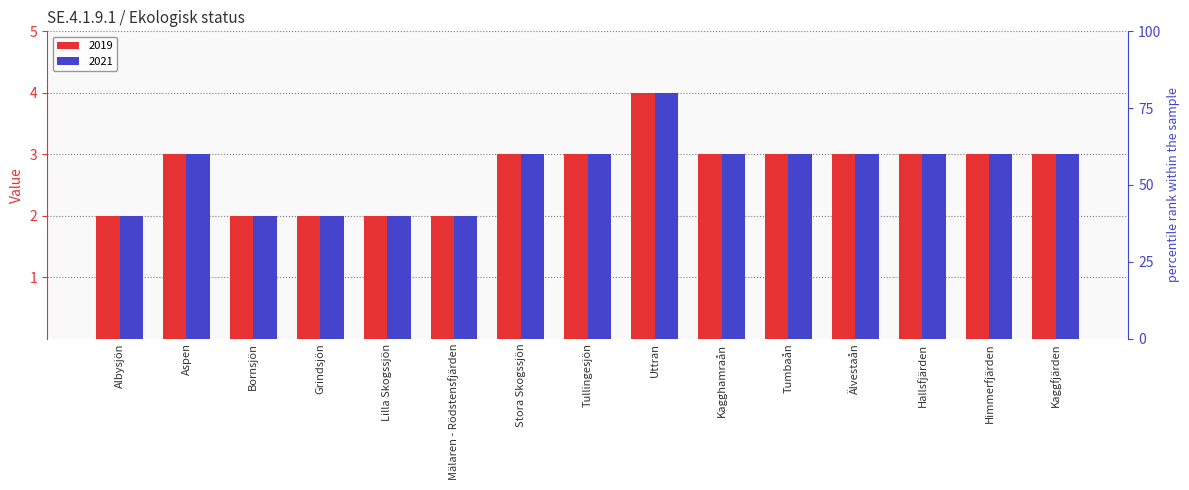

Where is 2021 nearest to the value 3?

Aspen